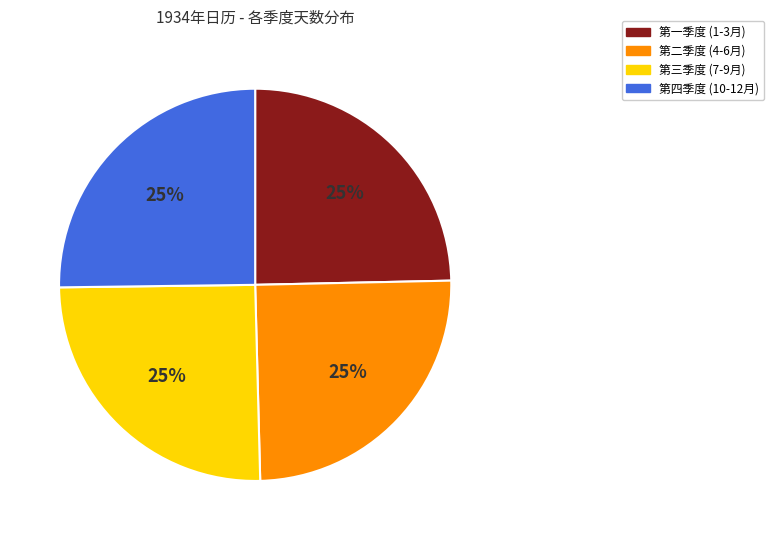

Does any single category account for the majority?

No